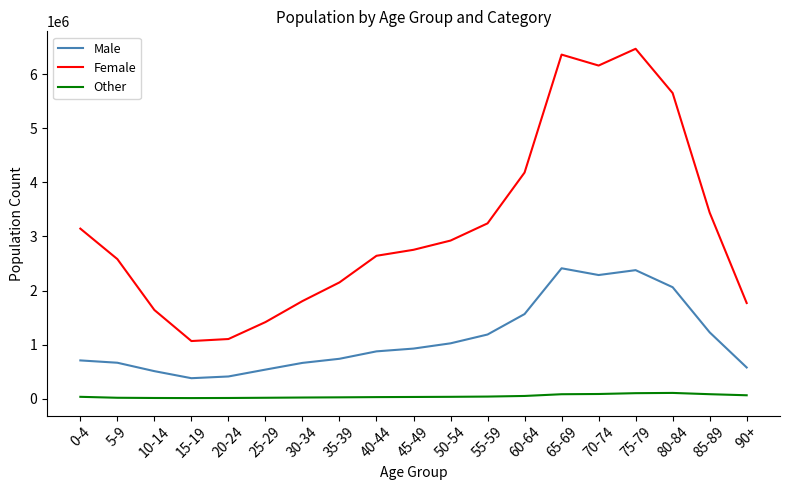

What is the sum of the Male values at 80-84 and 0-4?

2768928